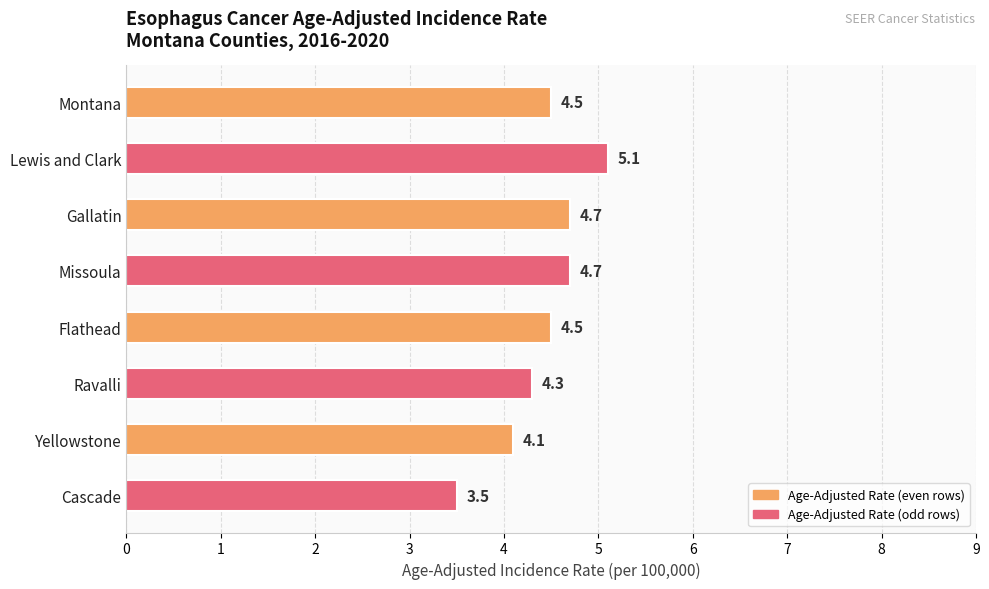

Does the chart contain stacked bars?

No